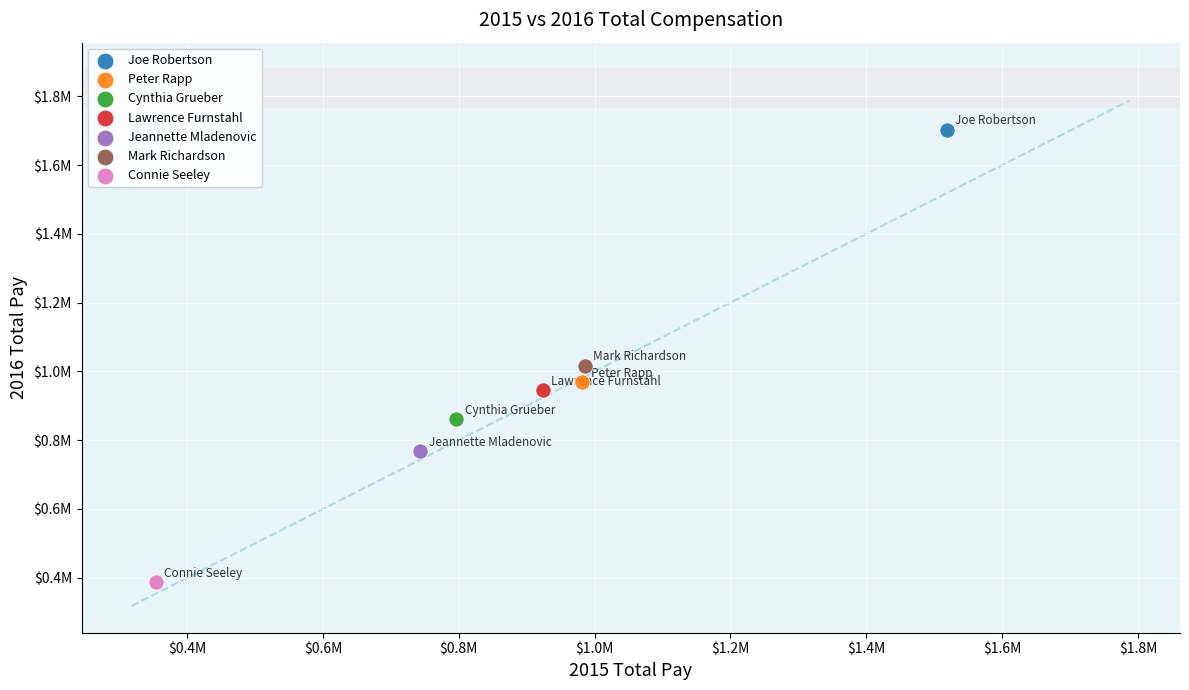

What are all the series names shown in the legend?

Joe Robertson, Peter Rapp, Cynthia Grueber, Lawrence Furnstahl, Jeannette Mladenovic, Mark Richardson, Connie Seeley